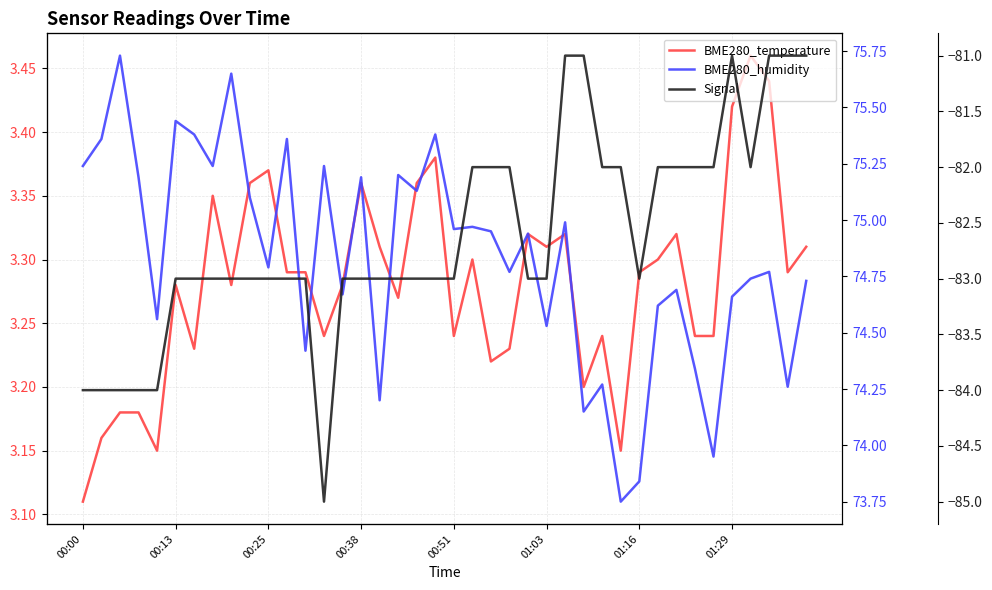

What is the difference between the BME280_humidity values at 10 and 8?

0.9